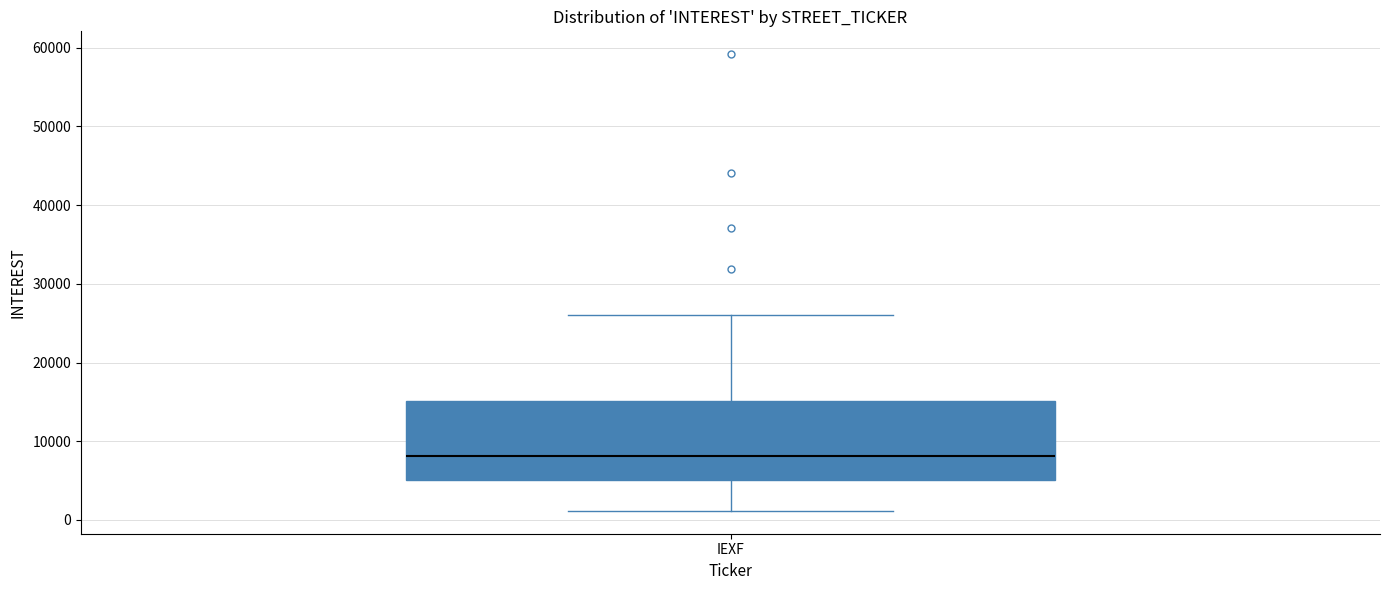

Transcribe this box plot: give where the median line is, the range the box spans, and where the two whiskers end, as read against the y-axis. The values are not printed on the chart, so give them approximately, as read against the axis.

median 8000, box 5000 to 15000, whiskers 1000 to 26000